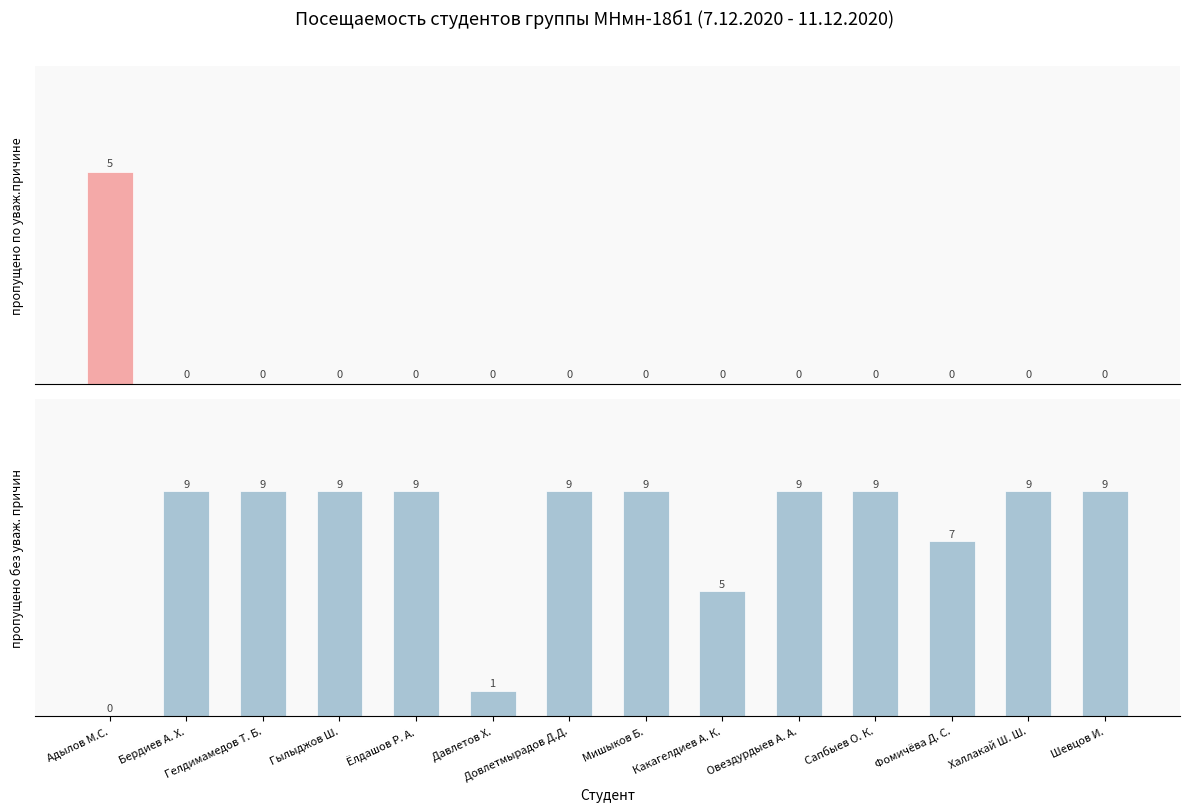

What is the label of the 11th bar from the left?

Сапбыев О. К.